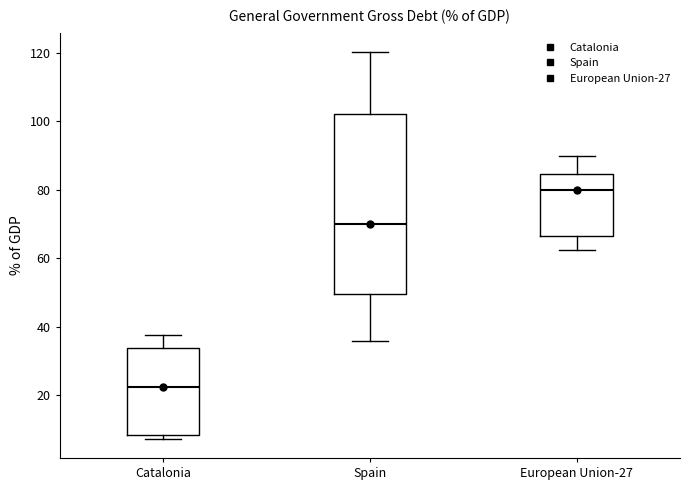

Which box's median line is the highest?

European Union-27